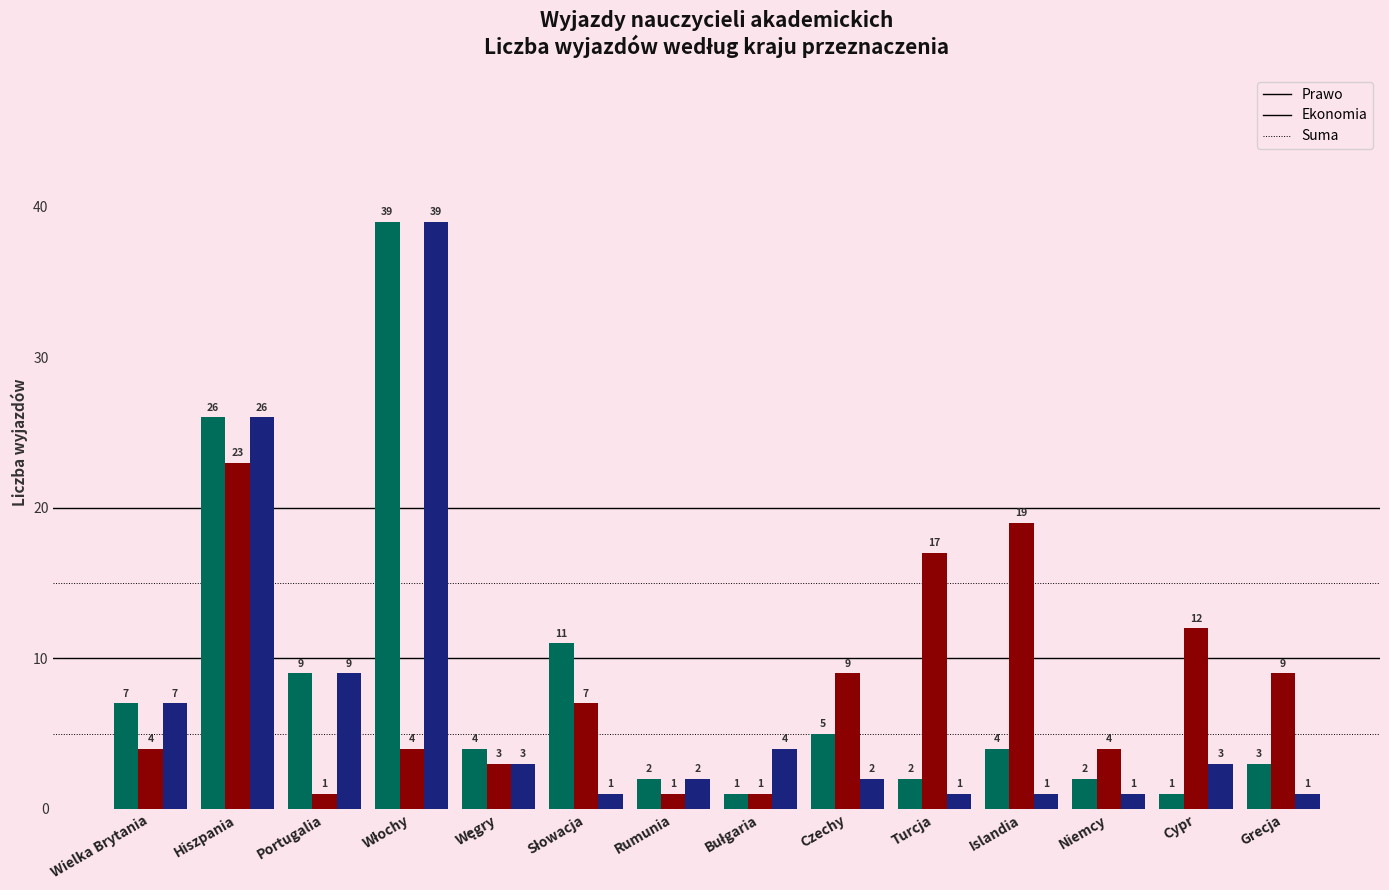

Is the value of Ekonomia at Niemcy greater than the value of Prawo at Rumunia?

Yes